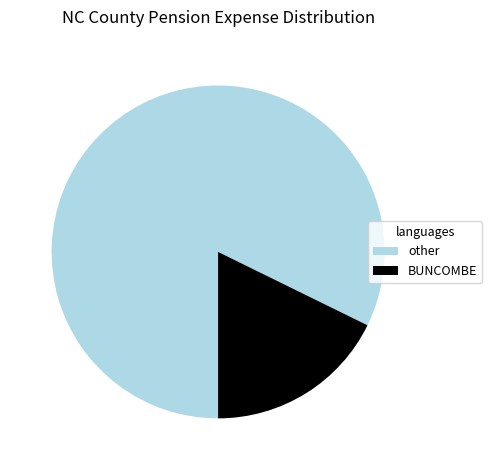

Between BUNCOMBE and other, which is larger?

other